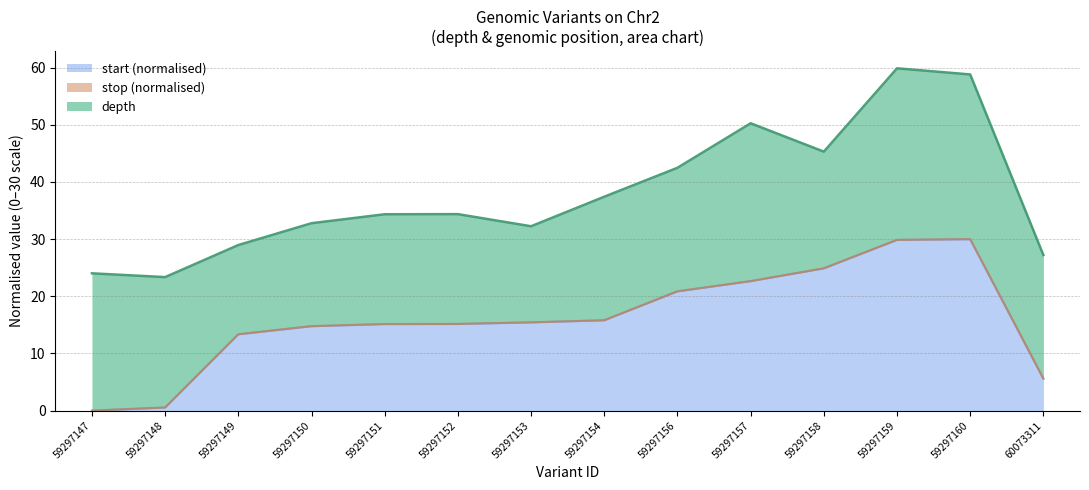

What is the maximum value for start (normalised)?

30.0